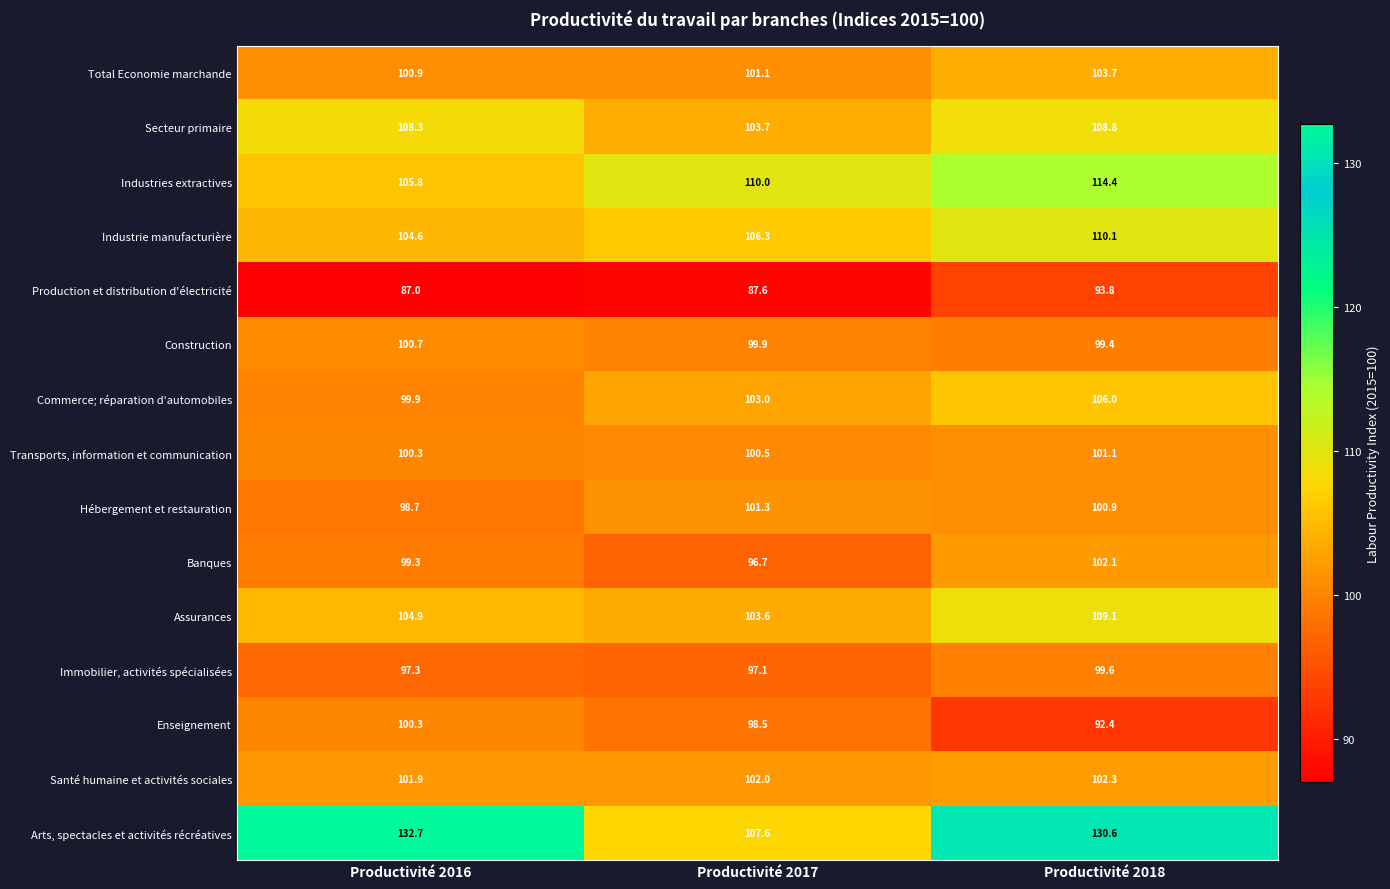

At which category is the sum across all series the highest?

Productivité 2018